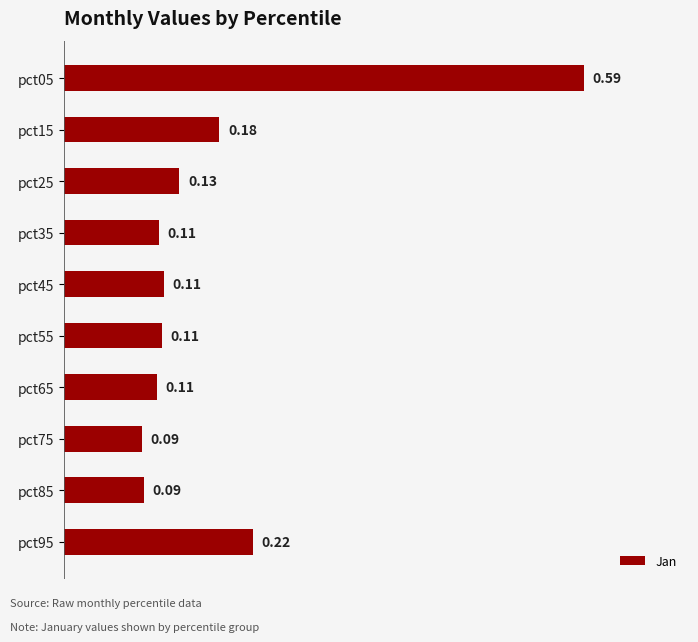

What is the difference between the maximum and second lowest values?

0.5